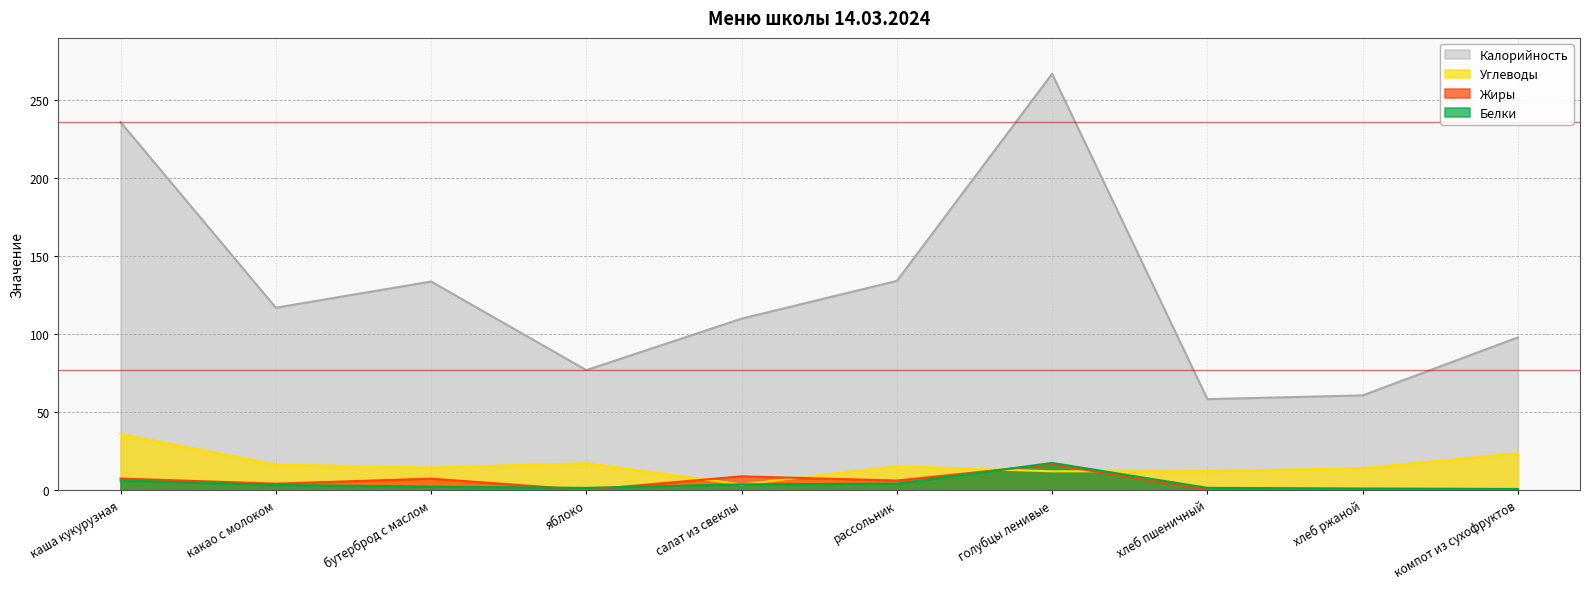

The Белки series shows 2.6 at хлеб пшеничный. True or false?

False